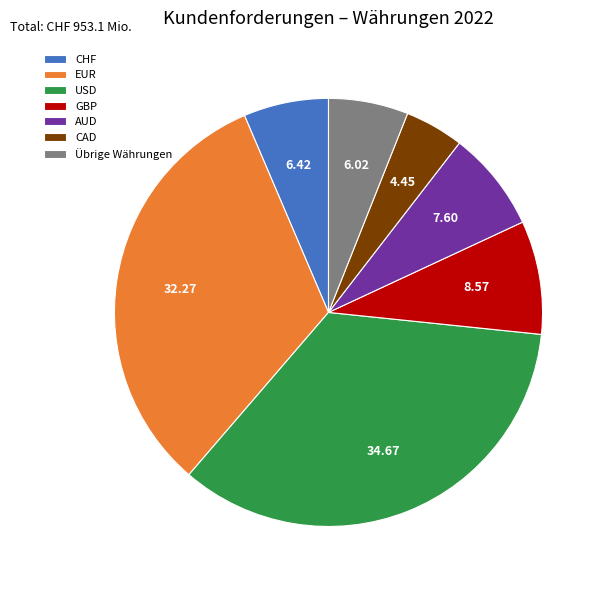

Is there any slice that represents more than half of the pie?

No